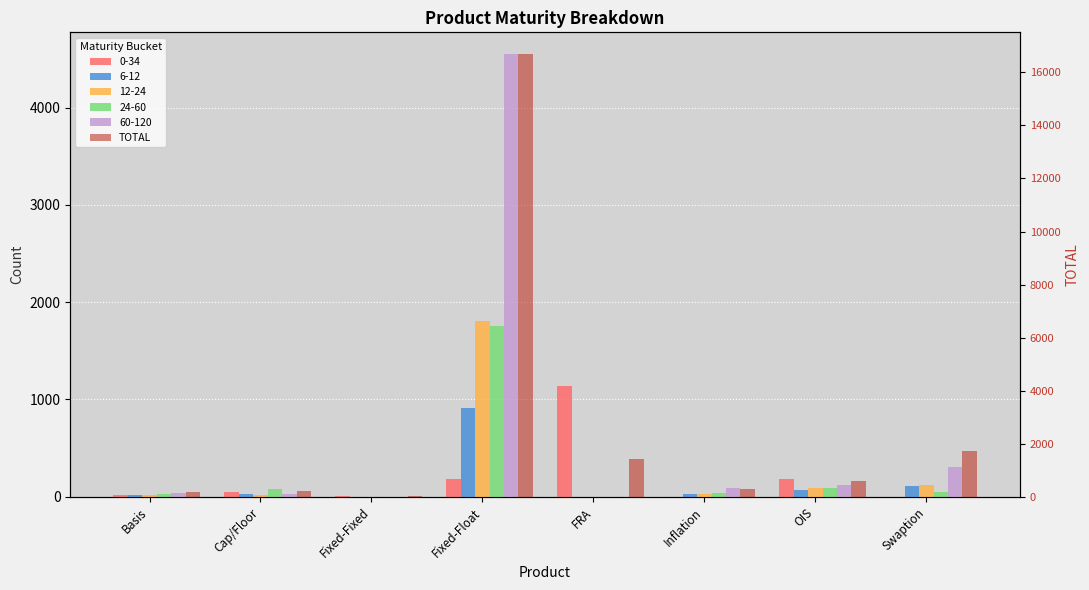

List the labels in order of value, smallest first.

Fixed-Fixed, Basis, Cap/Floor, Inflation, OIS, FRA, Swaption, Fixed-Float